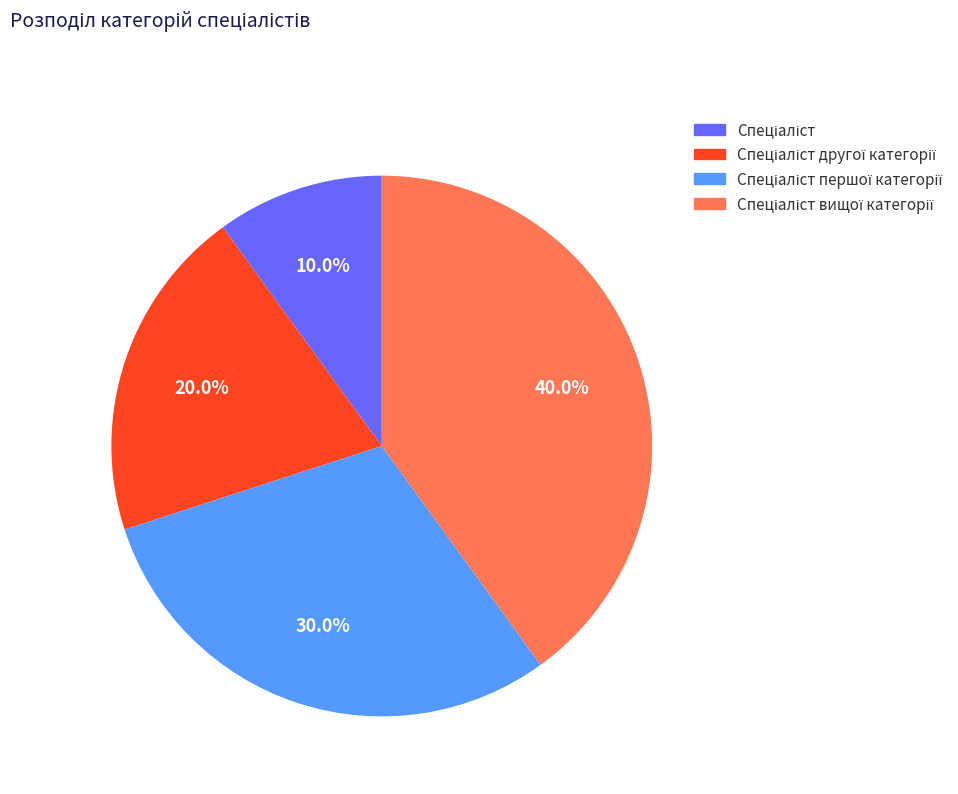

Is there a majority slice in this chart?

No